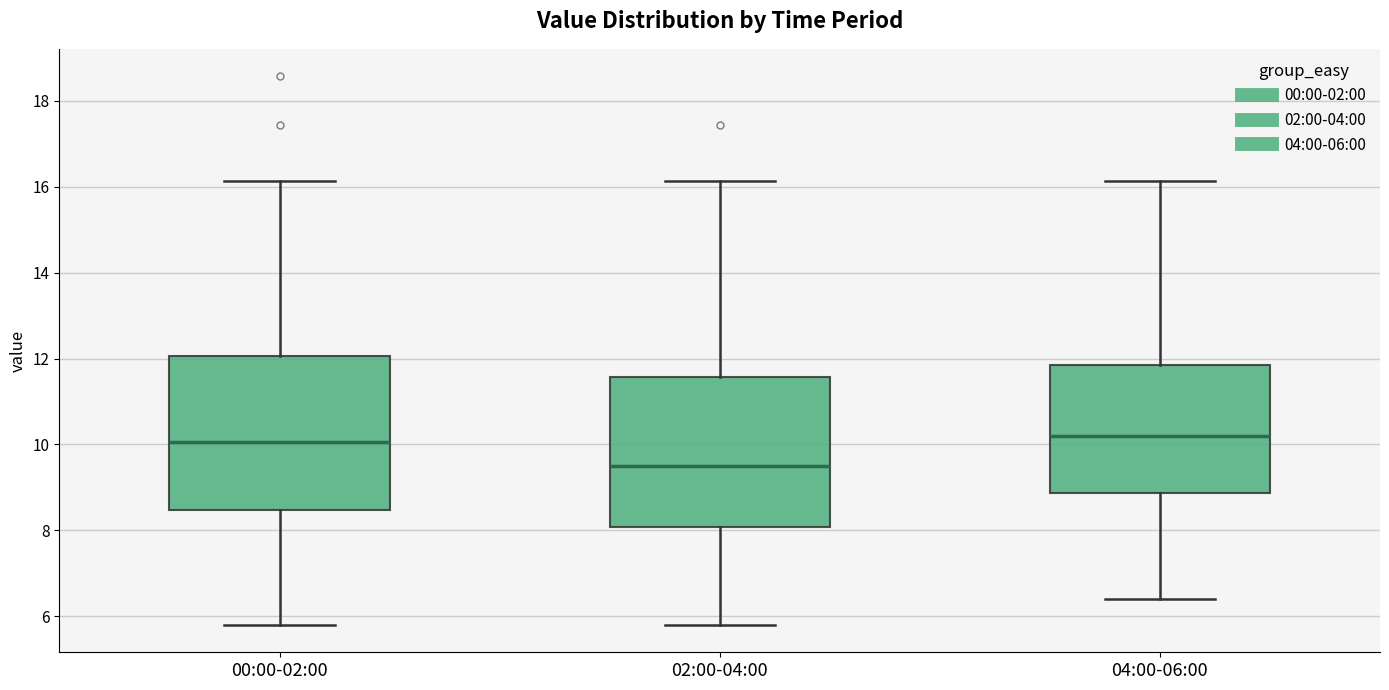

Where does the lower whisker of the box for 04:00-06:00 end on the y-axis? The values are not printed on the chart, so give them approximately, as read against the axis.

6.4